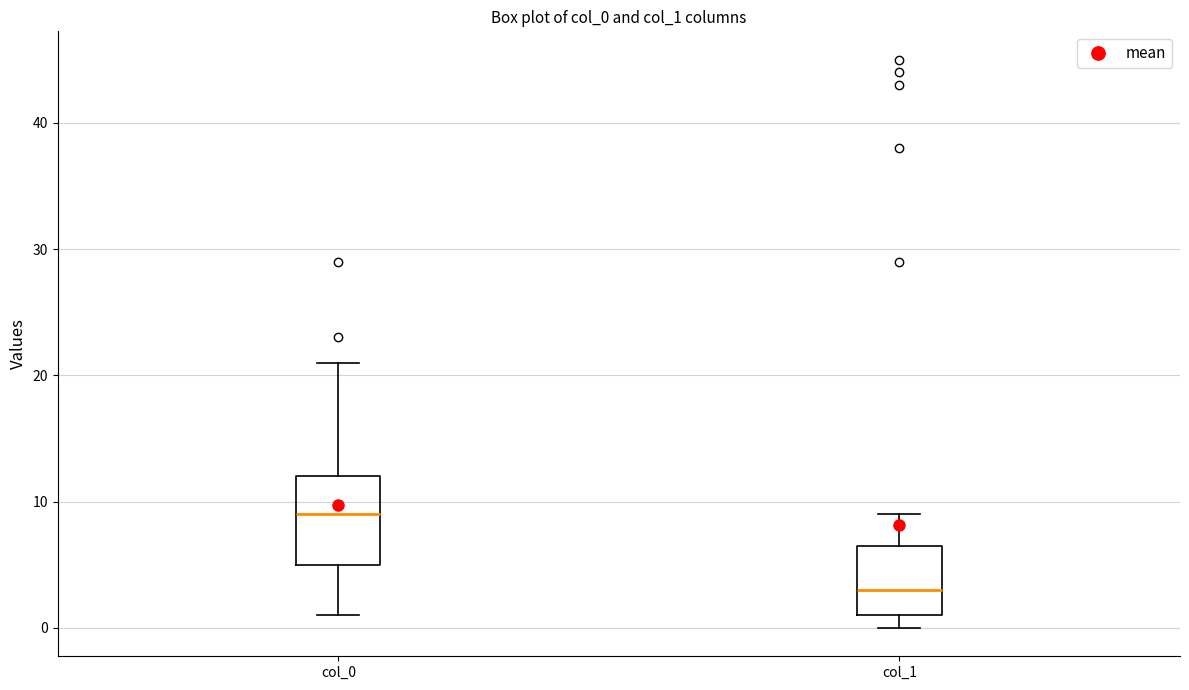

Which box's median line is the lowest?

col_1